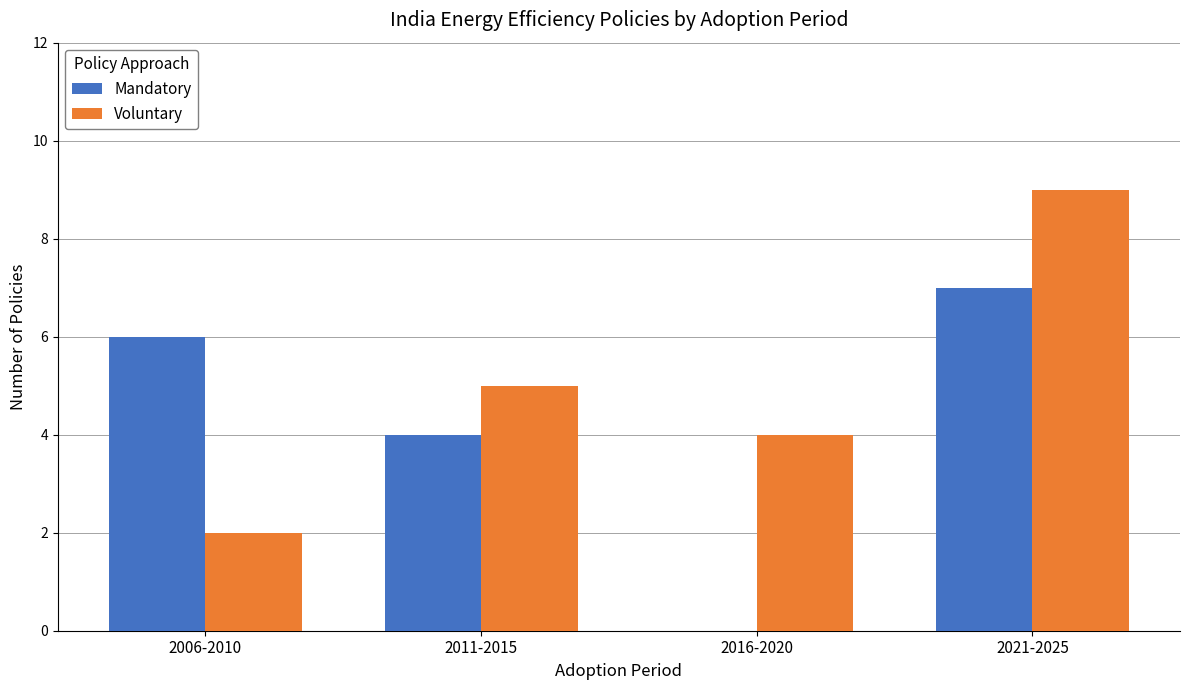

What are all the series names shown in the legend?

Mandatory, Voluntary